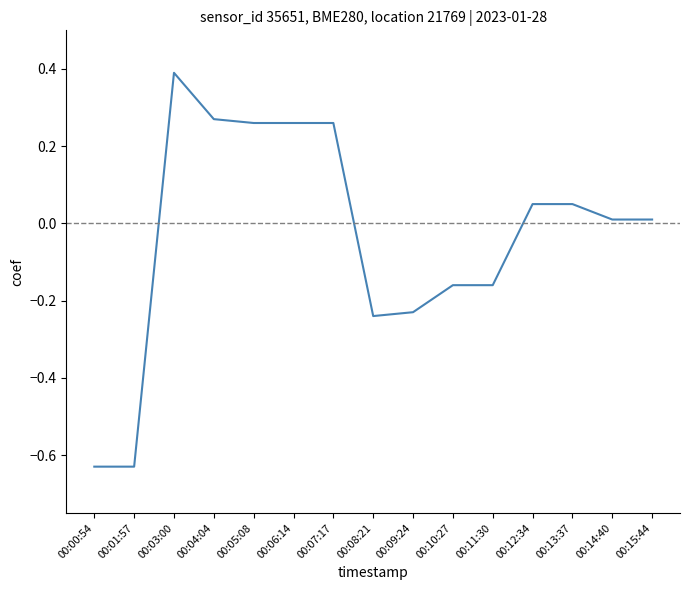

Which has a higher value, 00:07:17 or 00:09:24?

00:07:17